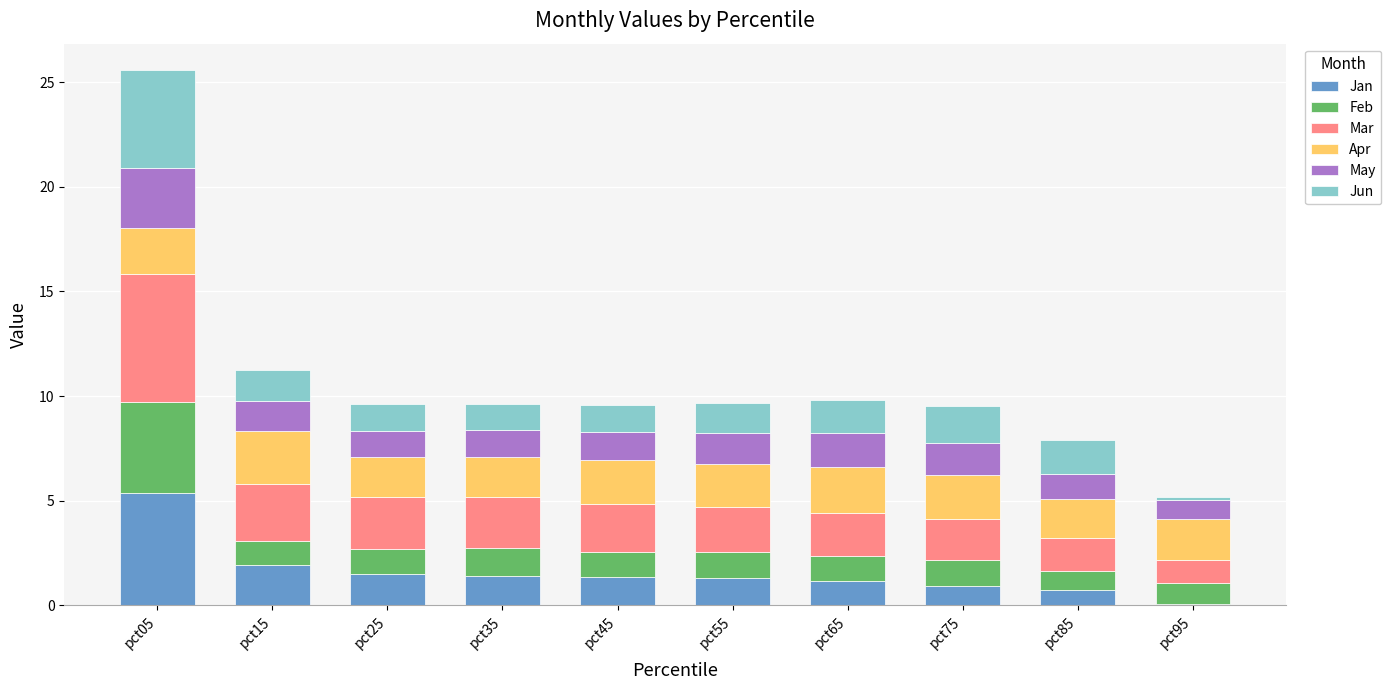

What is the highest value of the Jan series?

5.4